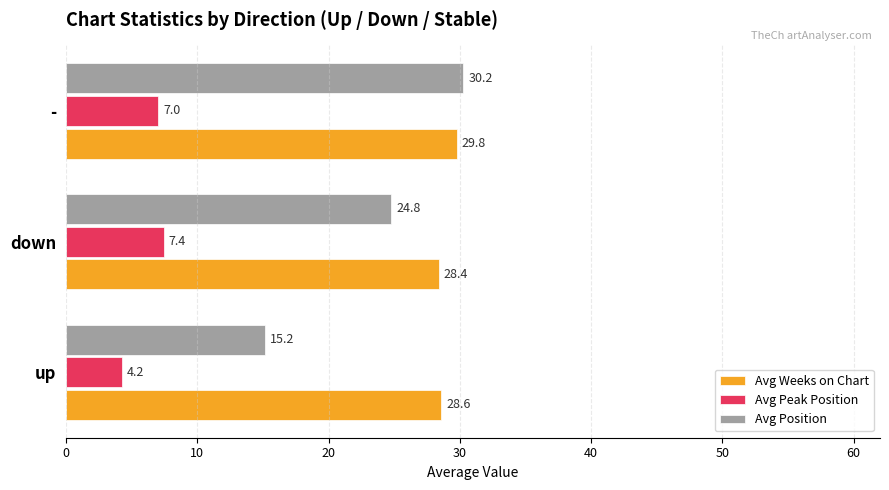

Count the number of data series in this chart.

3